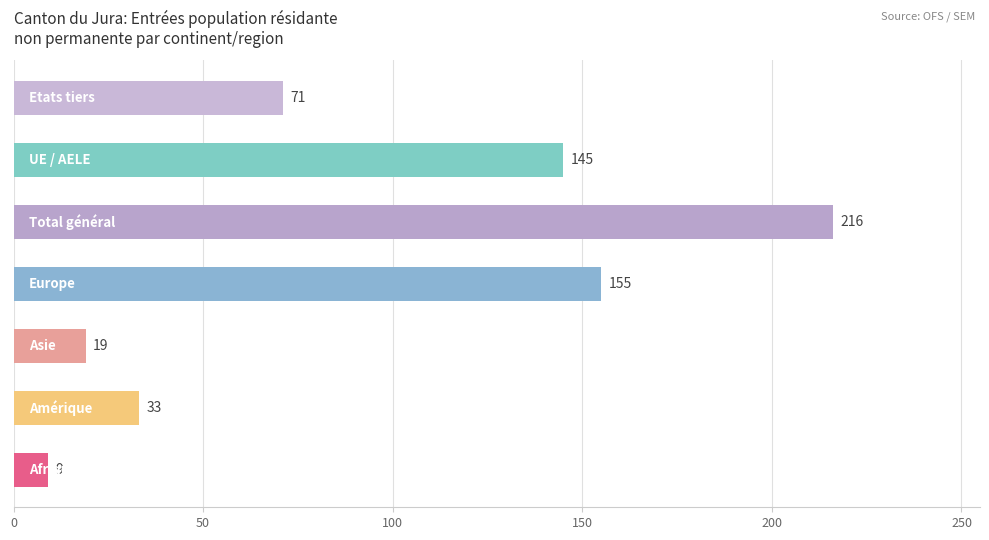

What is the difference between the maximum and second lowest values?

197